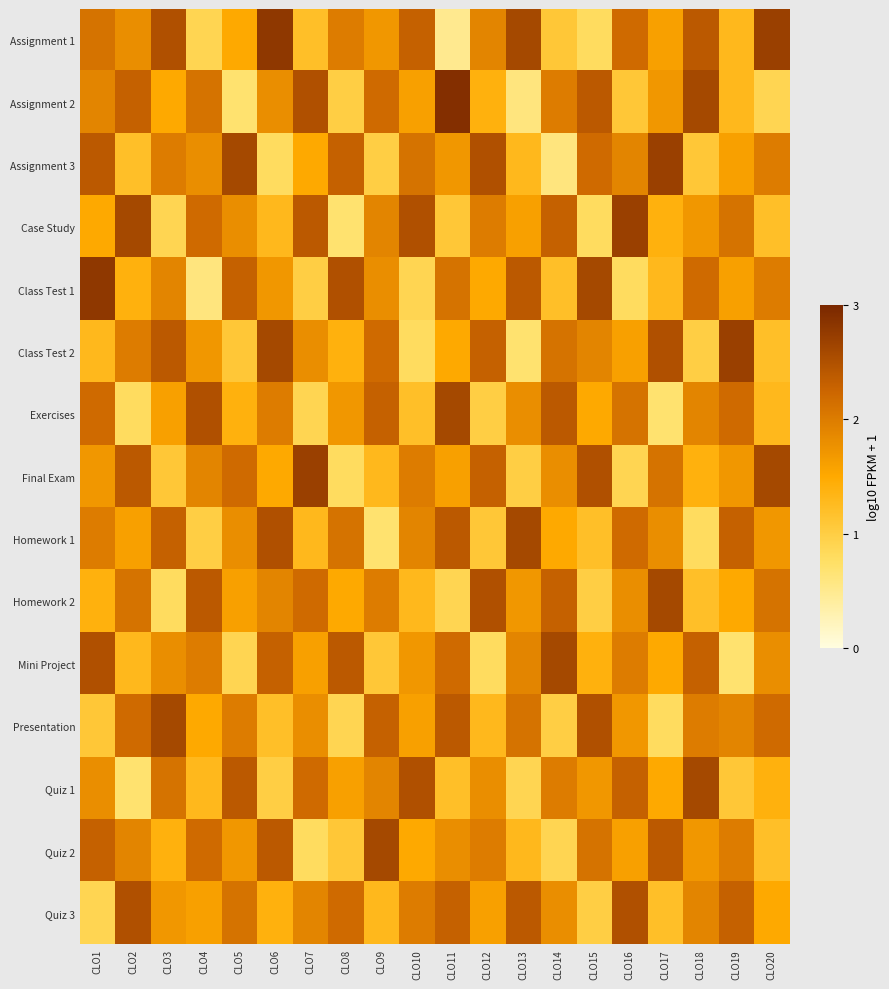

Reading right to left, transcribe all the data shown in this chart.

Assignment 1: CLO20=2.7	CLO19=1.3	CLO18=2.4	CLO17=1.6	CLO16=2.2	CLO15=0.8	CLO14=1.1	CLO13=2.6	CLO12=1.9	CLO11=0.5	CLO10=2.3	CLO9=1.7	CLO8=2.0	CLO7=1.2	CLO6=2.8	CLO5=1.5	CLO4=0.9	CLO3=2.5	CLO2=1.8	CLO1=2.1
Assignment 2: CLO20=0.9	CLO19=1.3	CLO18=2.6	CLO17=1.7	CLO16=1.1	CLO15=2.4	CLO14=2.0	CLO13=0.6	CLO12=1.4	CLO11=2.9	CLO10=1.6	CLO9=2.2	CLO8=1.0	CLO7=2.5	CLO6=1.8	CLO5=0.7	CLO4=2.1	CLO3=1.5	CLO2=2.3	CLO1=1.9
Assignment 3: CLO20=2.0	CLO19=1.6	CLO18=1.1	CLO17=2.7	CLO16=1.9	CLO15=2.2	CLO14=0.6	CLO13=1.3	CLO12=2.5	CLO11=1.7	CLO10=2.1	CLO9=1.0	CLO8=2.3	CLO7=1.5	CLO6=0.8	CLO5=2.6	CLO4=1.8	CLO3=2.0	CLO2=1.2	CLO1=2.4
Case Study: CLO20=1.2	CLO19=2.1	CLO18=1.7	CLO17=1.4	CLO16=2.7	CLO15=0.8	CLO14=2.3	CLO13=1.6	CLO12=2.0	CLO11=1.1	CLO10=2.5	CLO9=1.9	CLO8=0.7	CLO7=2.4	CLO6=1.3	CLO5=1.8	CLO4=2.2	CLO3=0.9	CLO2=2.6	CLO1=1.5
Class Test 1: CLO20=2.0	CLO19=1.6	CLO18=2.2	CLO17=1.3	CLO16=0.8	CLO15=2.6	CLO14=1.2	CLO13=2.4	CLO12=1.5	CLO11=2.1	CLO10=0.9	CLO9=1.8	CLO8=2.5	CLO7=1.0	CLO6=1.7	CLO5=2.3	CLO4=0.6	CLO3=1.9	CLO2=1.4	CLO1=2.8
Class Test 2: CLO20=1.2	CLO19=2.7	CLO18=1.0	CLO17=2.5	CLO16=1.6	CLO15=1.9	CLO14=2.1	CLO13=0.7	CLO12=2.3	CLO11=1.5	CLO10=0.8	CLO9=2.2	CLO8=1.4	CLO7=1.8	CLO6=2.6	CLO5=1.1	CLO4=1.7	CLO3=2.4	CLO2=2.0	CLO1=1.3
Exercises: CLO20=1.3	CLO19=2.2	CLO18=1.9	CLO17=0.7	CLO16=2.1	CLO15=1.5	CLO14=2.4	CLO13=1.8	CLO12=1.0	CLO11=2.6	CLO10=1.2	CLO9=2.3	CLO8=1.7	CLO7=0.9	CLO6=2.0	CLO5=1.4	CLO4=2.5	CLO3=1.6	CLO2=0.8	CLO1=2.2
Final Exam: CLO20=2.6	CLO19=1.7	CLO18=1.4	CLO17=2.1	CLO16=0.9	CLO15=2.5	CLO14=1.8	CLO13=1.0	CLO12=2.3	CLO11=1.6	CLO10=2.0	CLO9=1.3	CLO8=0.8	CLO7=2.7	CLO6=1.5	CLO5=2.2	CLO4=1.9	CLO3=1.1	CLO2=2.4	CLO1=1.7
Homework 1: CLO20=1.7	CLO19=2.3	CLO18=0.8	CLO17=1.8	CLO16=2.2	CLO15=1.2	CLO14=1.5	CLO13=2.6	CLO12=1.1	CLO11=2.4	CLO10=1.9	CLO9=0.7	CLO8=2.1	CLO7=1.3	CLO6=2.5	CLO5=1.8	CLO4=1.0	CLO3=2.3	CLO2=1.6	CLO1=2.0
Homework 2: CLO20=2.1	CLO19=1.5	CLO18=1.2	CLO17=2.6	CLO16=1.8	CLO15=1.0	CLO14=2.3	CLO13=1.7	CLO12=2.5	CLO11=0.9	CLO10=1.3	CLO9=2.0	CLO8=1.5	CLO7=2.2	CLO6=1.9	CLO5=1.6	CLO4=2.4	CLO3=0.8	CLO2=2.1	CLO1=1.4
Mini Project: CLO20=1.8	CLO19=0.7	CLO18=2.3	CLO17=1.5	CLO16=2.0	CLO15=1.4	CLO14=2.6	CLO13=1.9	CLO12=0.8	CLO11=2.2	CLO10=1.7	CLO9=1.1	CLO8=2.4	CLO7=1.6	CLO6=2.3	CLO5=0.9	CLO4=2.0	CLO3=1.8	CLO2=1.3	CLO1=2.5
Presentation: CLO20=2.2	CLO19=1.9	CLO18=2.0	CLO17=0.8	CLO16=1.7	CLO15=2.5	CLO14=1.0	CLO13=2.1	CLO12=1.3	CLO11=2.4	CLO10=1.6	CLO9=2.3	CLO8=0.9	CLO7=1.8	CLO6=1.2	CLO5=2.0	CLO4=1.5	CLO3=2.6	CLO2=2.2	CLO1=1.1
Quiz 1: CLO20=1.4	CLO19=1.1	CLO18=2.6	CLO17=1.5	CLO16=2.3	CLO15=1.7	CLO14=2.0	CLO13=0.9	CLO12=1.8	CLO11=1.2	CLO10=2.5	CLO9=1.9	CLO8=1.6	CLO7=2.2	CLO6=1.0	CLO5=2.4	CLO4=1.3	CLO3=2.1	CLO2=0.7	CLO1=1.8
Quiz 2: CLO20=1.2	CLO19=2.0	CLO18=1.7	CLO17=2.4	CLO16=1.6	CLO15=2.1	CLO14=0.9	CLO13=1.3	CLO12=2.0	CLO11=1.8	CLO10=1.5	CLO9=2.6	CLO8=1.1	CLO7=0.8	CLO6=2.4	CLO5=1.7	CLO4=2.2	CLO3=1.4	CLO2=1.9	CLO1=2.3
Quiz 3: CLO20=1.5	CLO19=2.3	CLO18=1.9	CLO17=1.2	CLO16=2.5	CLO15=1.0	CLO14=1.8	CLO13=2.4	CLO12=1.6	CLO11=2.3	CLO10=2.0	CLO9=1.3	CLO8=2.2	CLO7=1.9	CLO6=1.4	CLO5=2.1	CLO4=1.6	CLO3=1.7	CLO2=2.5	CLO1=0.9